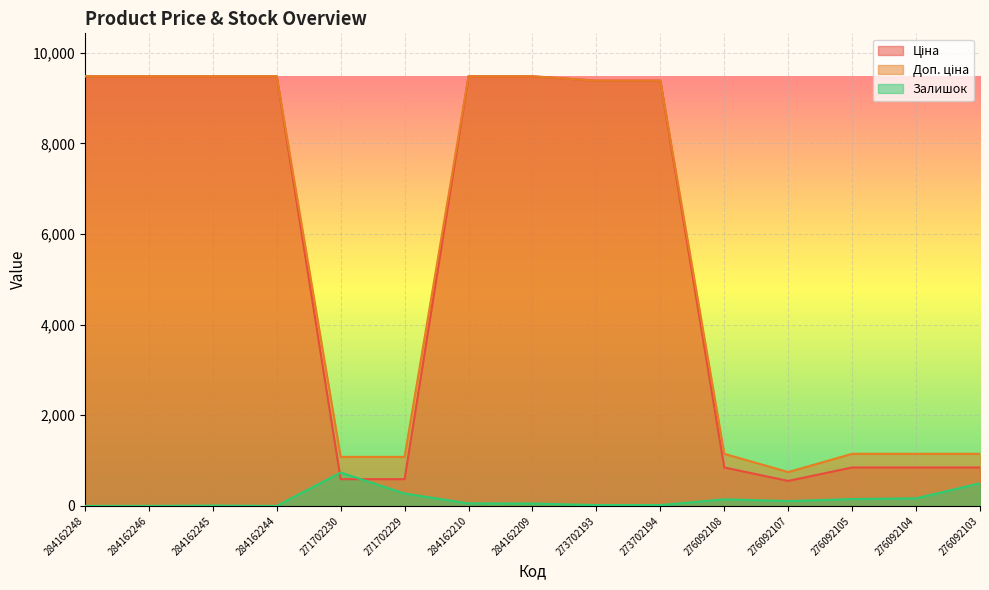

What is the difference between the maximum and minimum values in the Ціна series?

8928.6